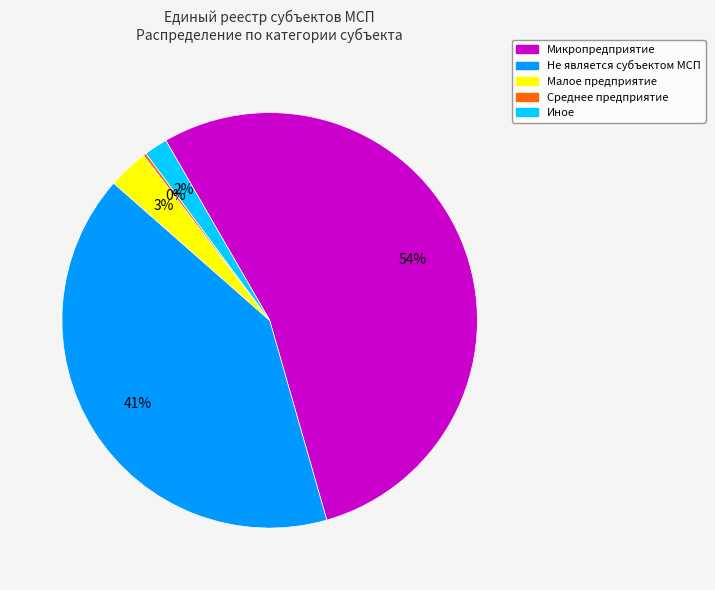

To the nearest percent, what is the difference between the largest and smallest slice percentages?

54%